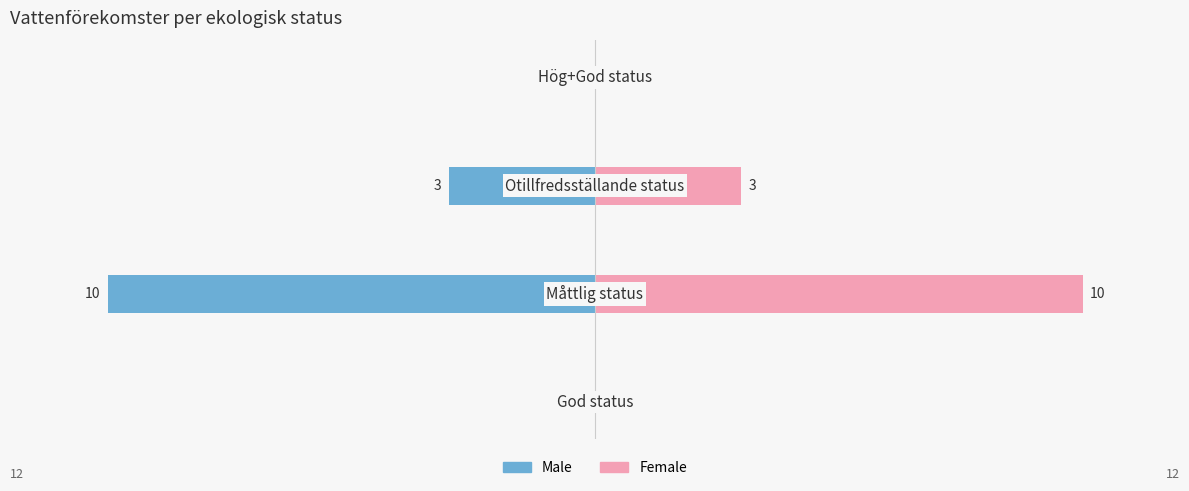

Does the chart contain stacked bars?

No